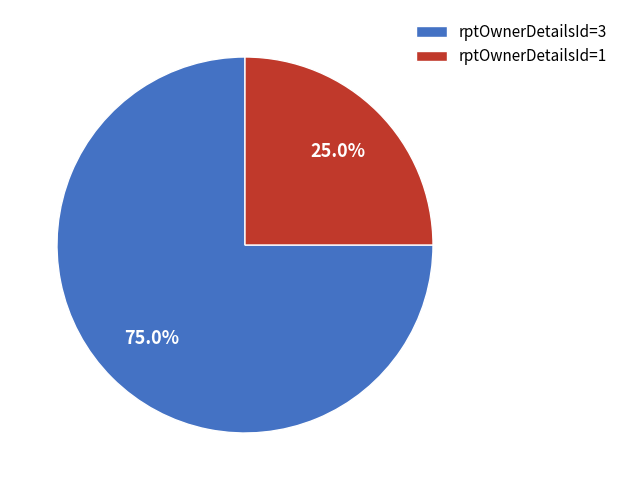

Which category has the biggest portion of the pie?

rptOwnerDetailsId=3